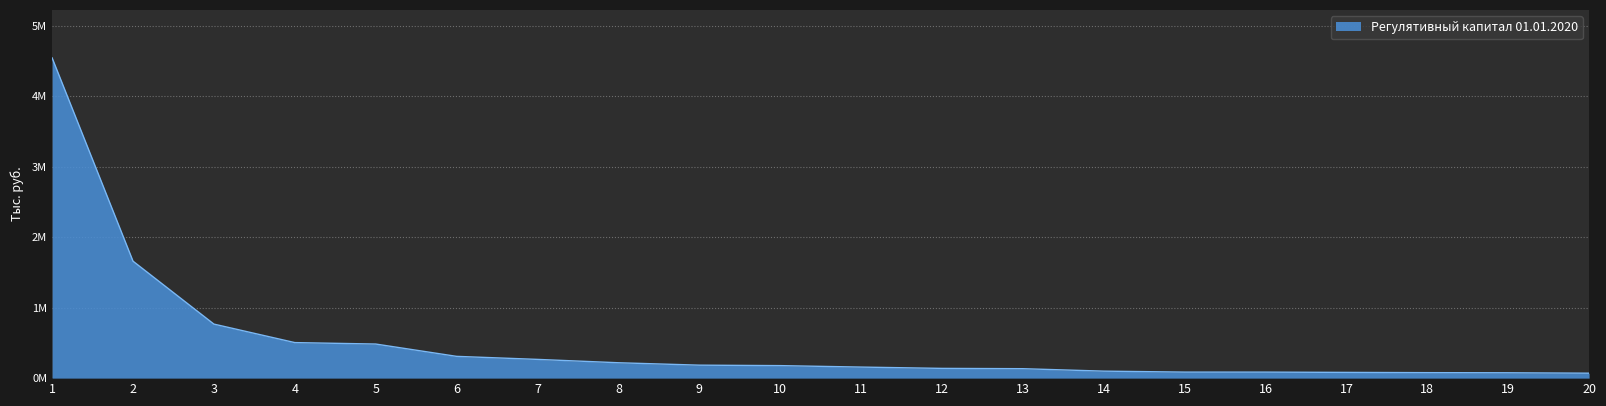

Which label corresponds to the largest value in the chart?

1